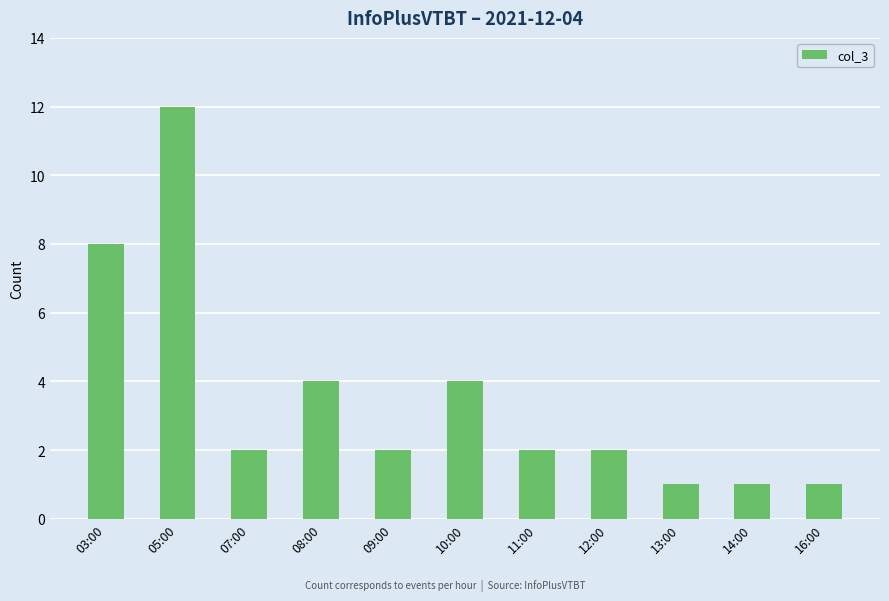

What is the label of the 10th bar from the right?

05:00